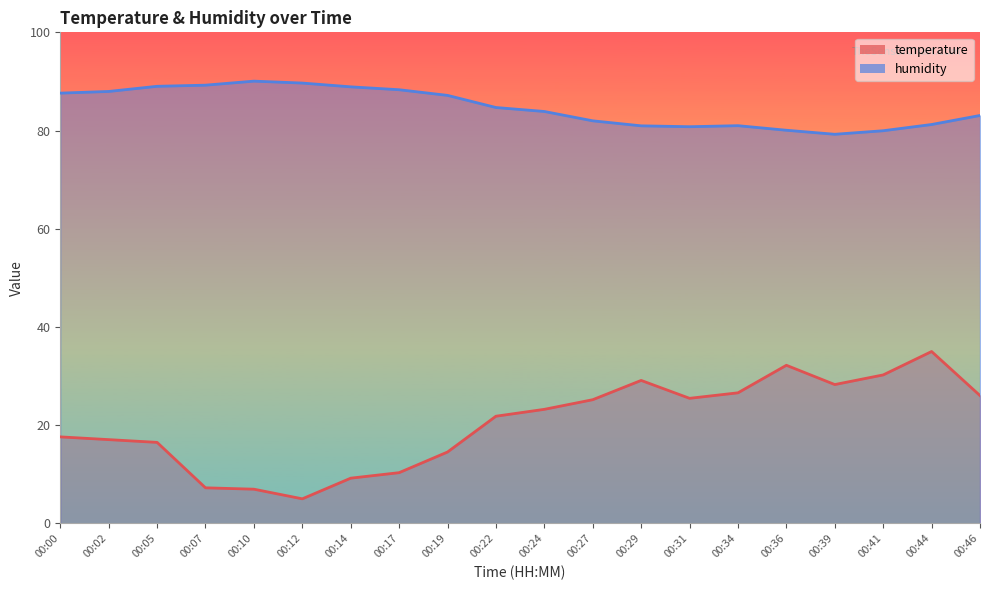

How many data points in temperature are above 23?

10